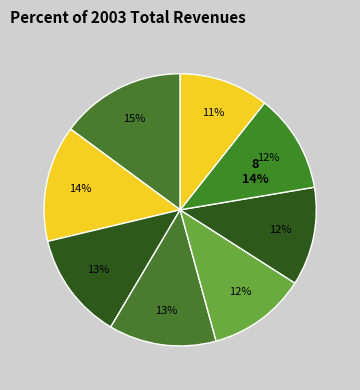

How many segments does this pie chart have?

8